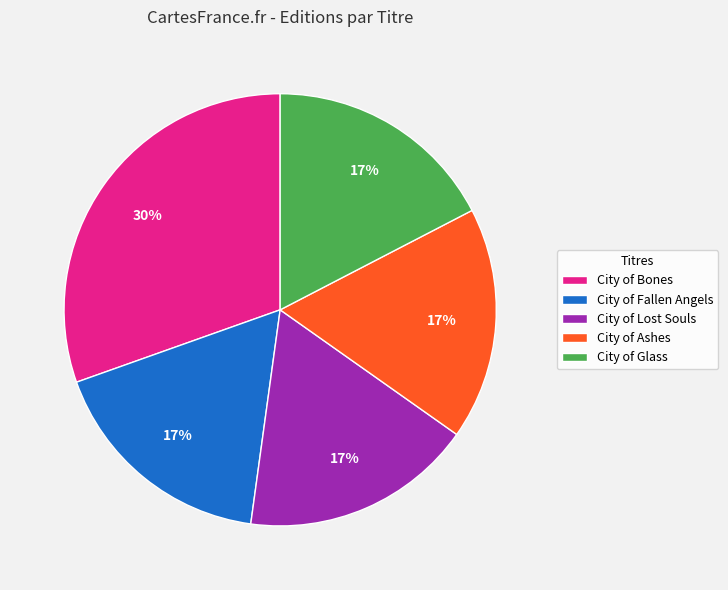

To the nearest percent, what is the combined percentage of City of Glass and City of Fallen Angels?

35%